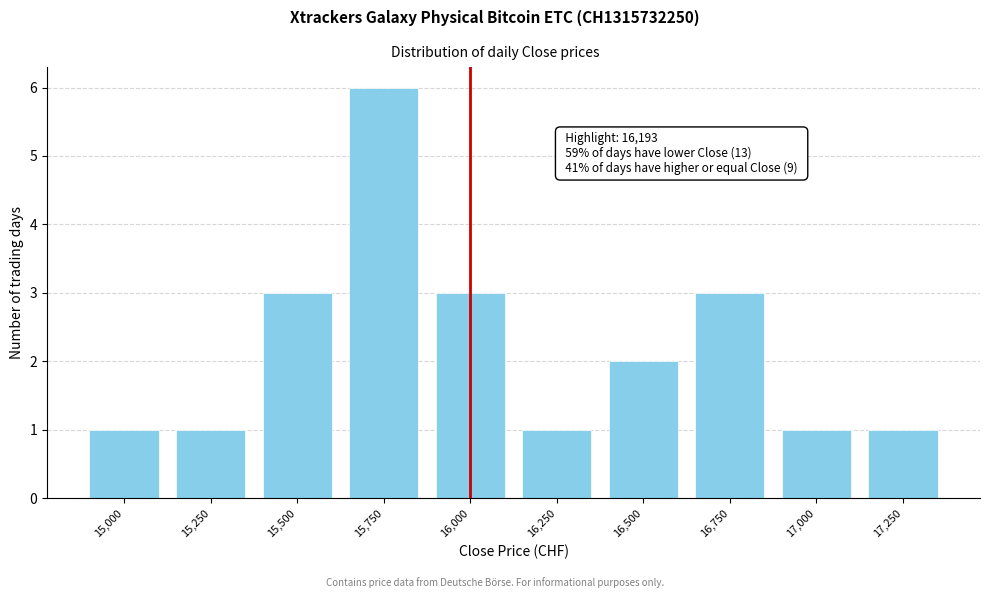

Reading left to right, what are all the values shown in this chart?

15,000=1	15,250=1	15,500=3	15,750=6	16,000=3	16,250=1	16,500=2	16,750=3	17,000=1	17,250=1